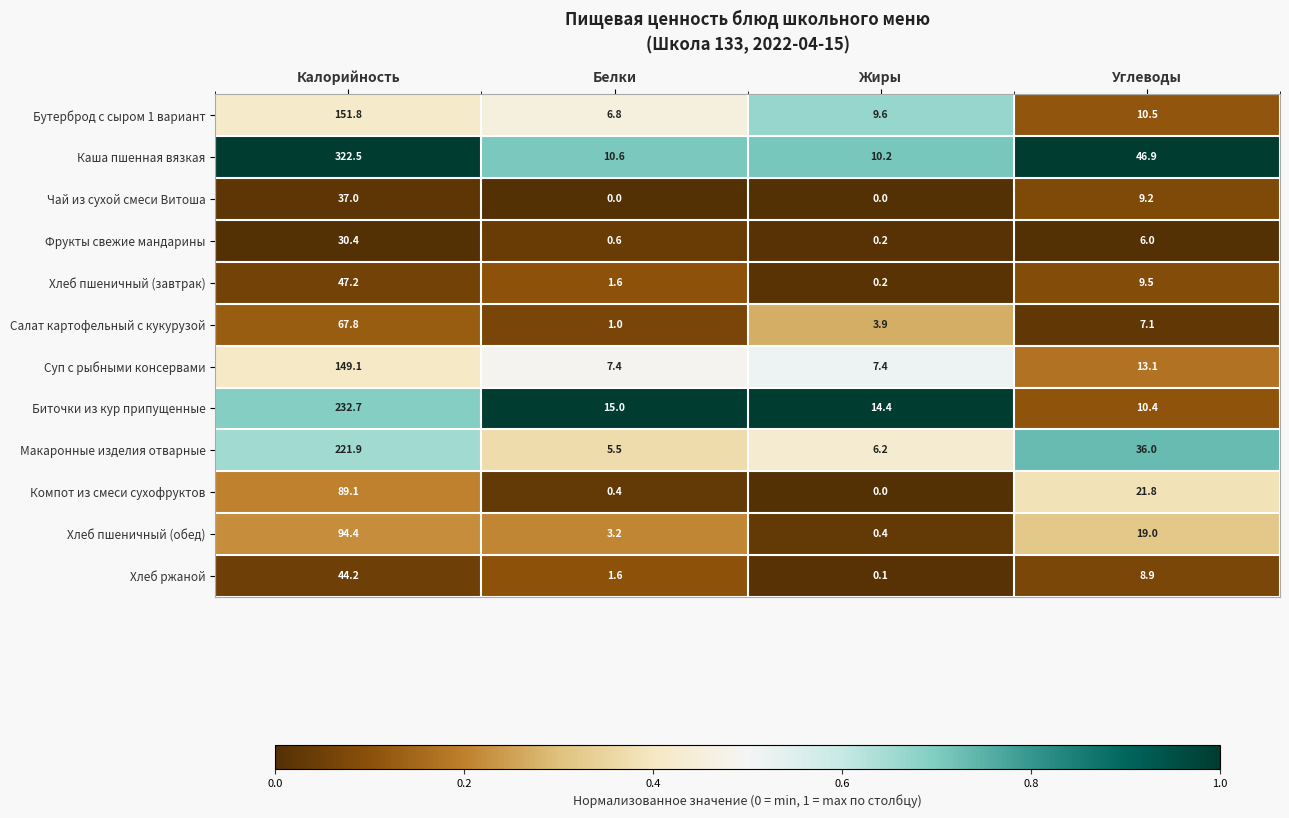

What is the spread (max minus min) of values at Углеводы?

40.9